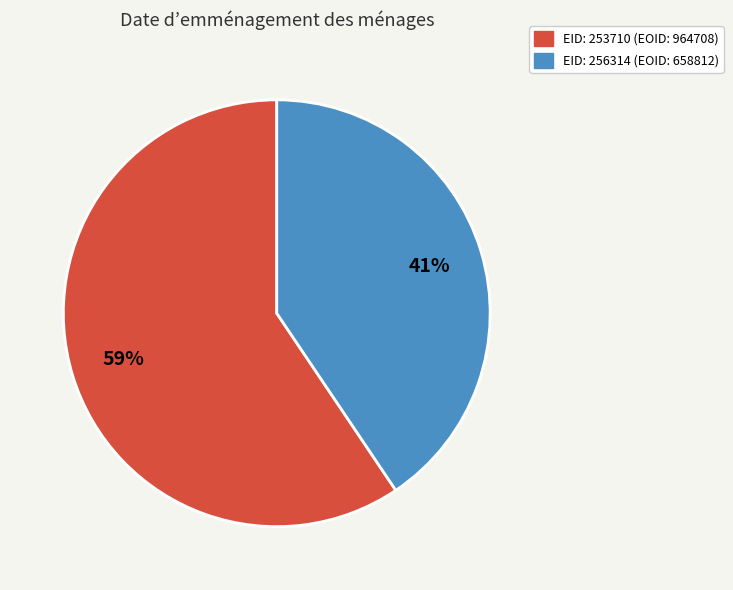

To the nearest percent, what is the average slice percentage?

50%